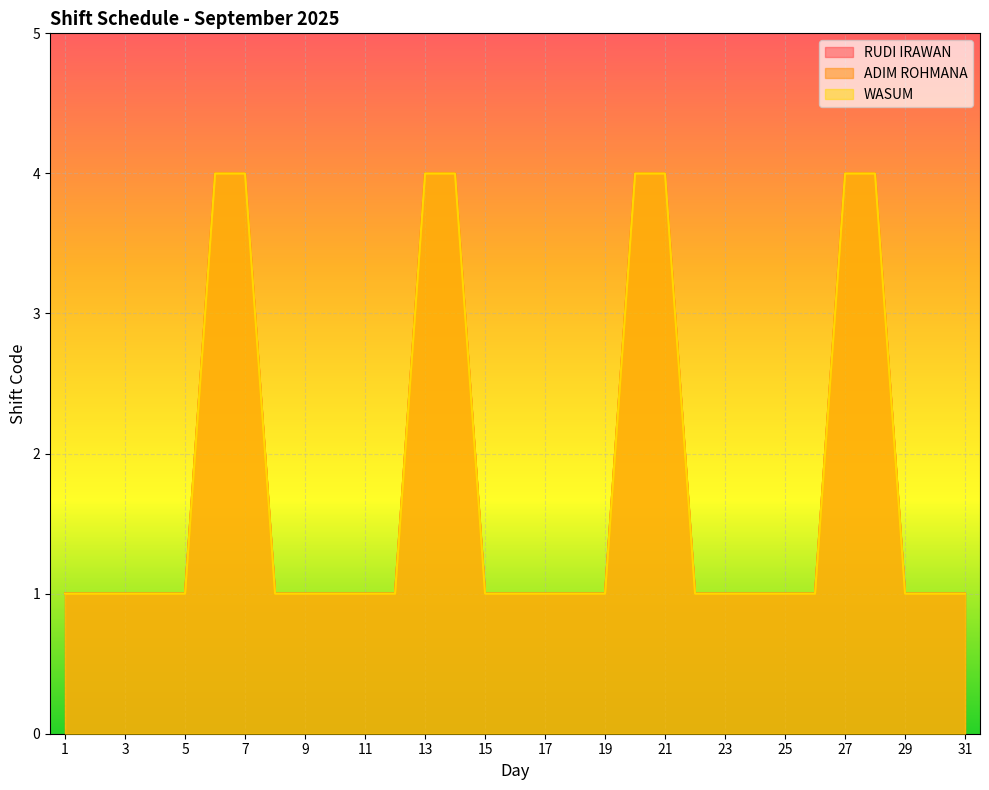

What is the difference between the second highest and second lowest values in the RUDI IRAWAN series?

3